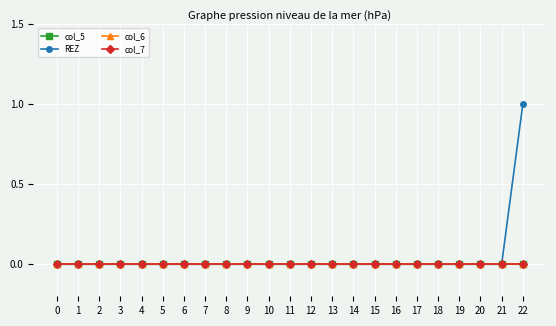

Between 4 and 17, which is larger?

4